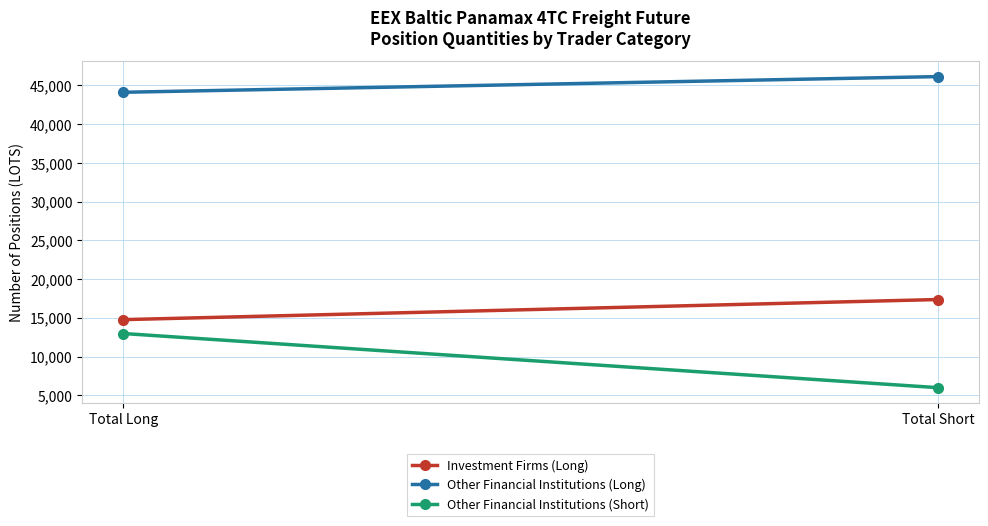

At which label does Investment Firms (Long) first exceed 17366?

Total Short